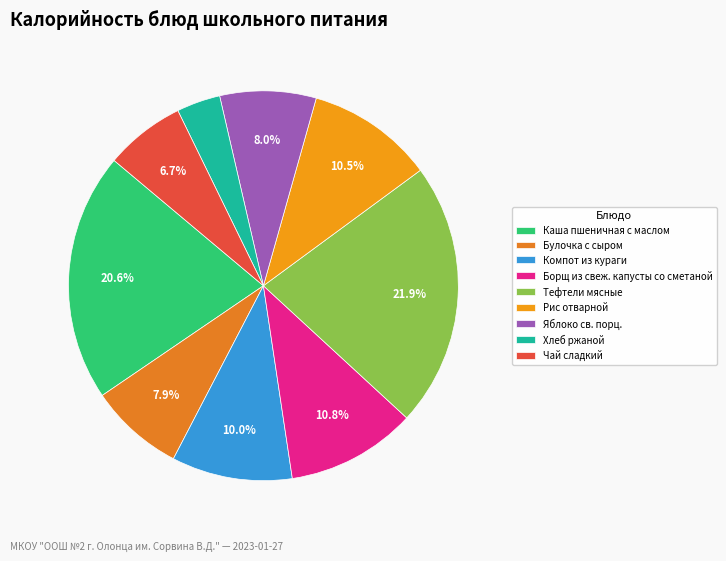

How many slices are in this pie chart?

9